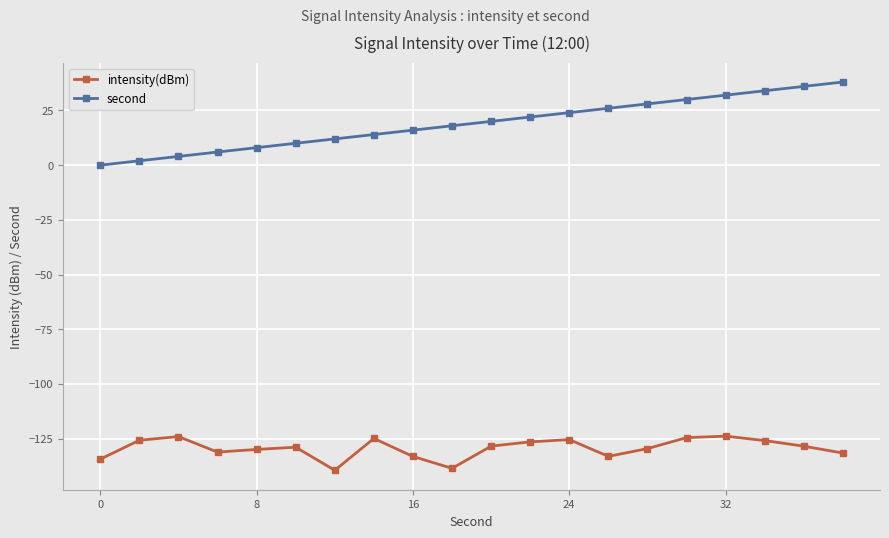

Does the chart have visible grid lines?

Yes